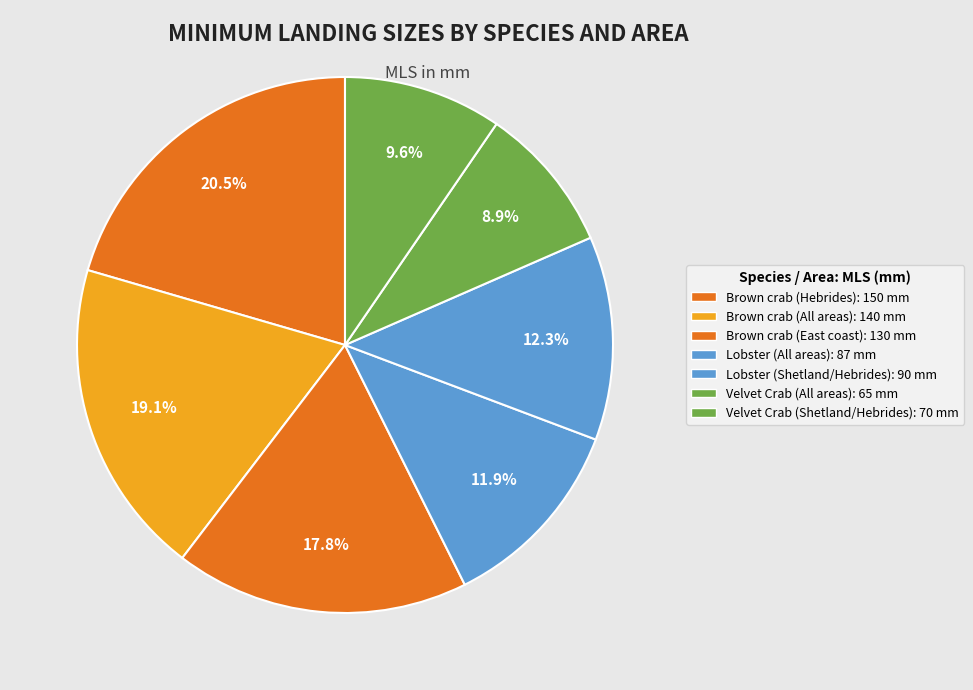

What is the change in value from Brown crab (Hebrides) to Brown crab (All areas)?

-10